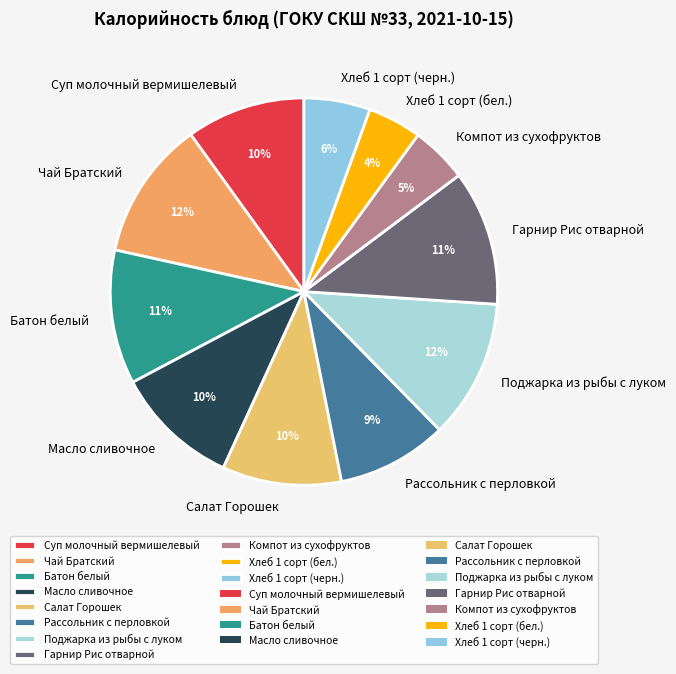

To the nearest percent, what is the combined percentage of Рассольник с перловкой and Хлеб 1 сорт (черн.)?

15%